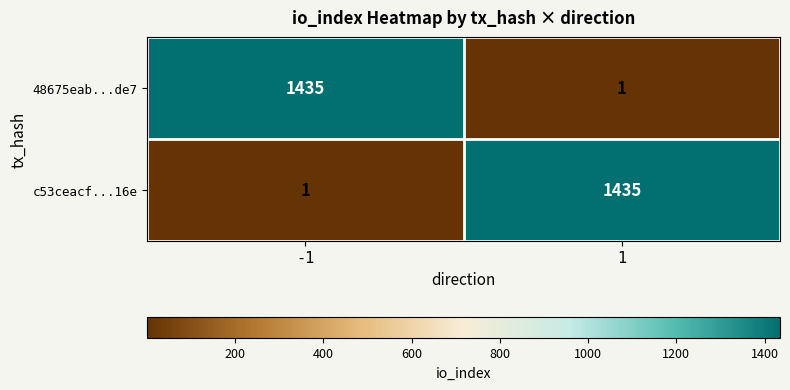

Is it true that c53ceacf...16e equals 2483 at 1?

False